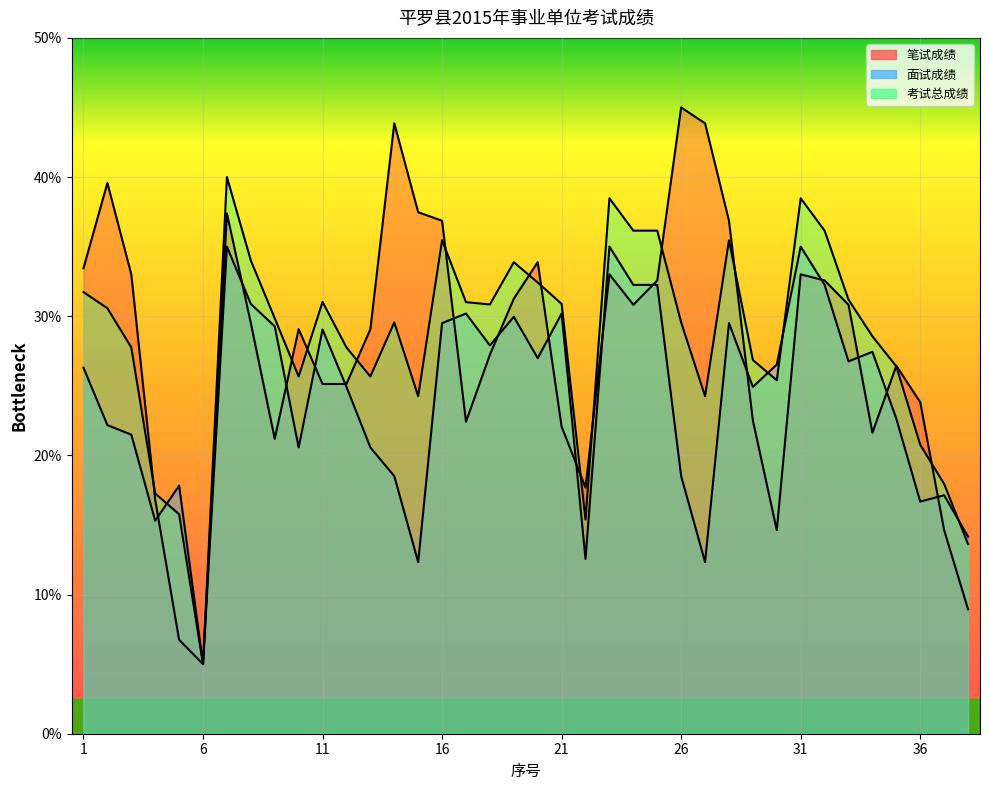

Which series has the widest spread of values?

笔试成绩